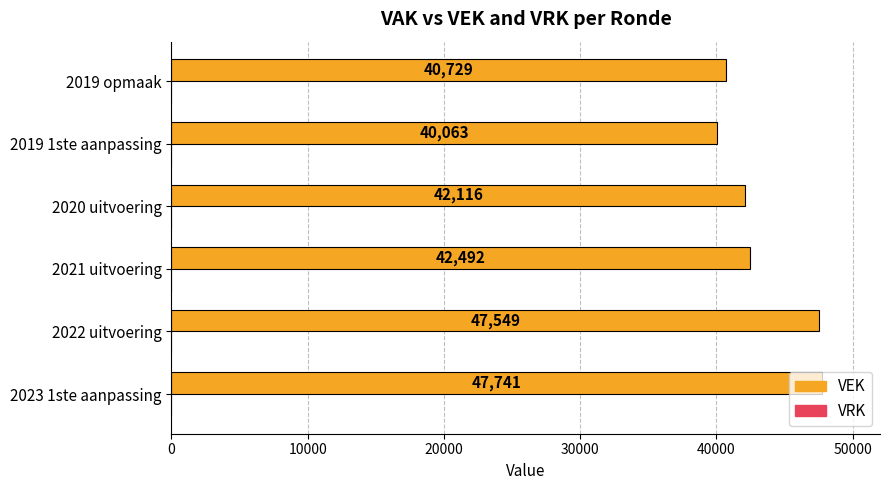

At which label is the value closest to 43902?

2021 uitvoering